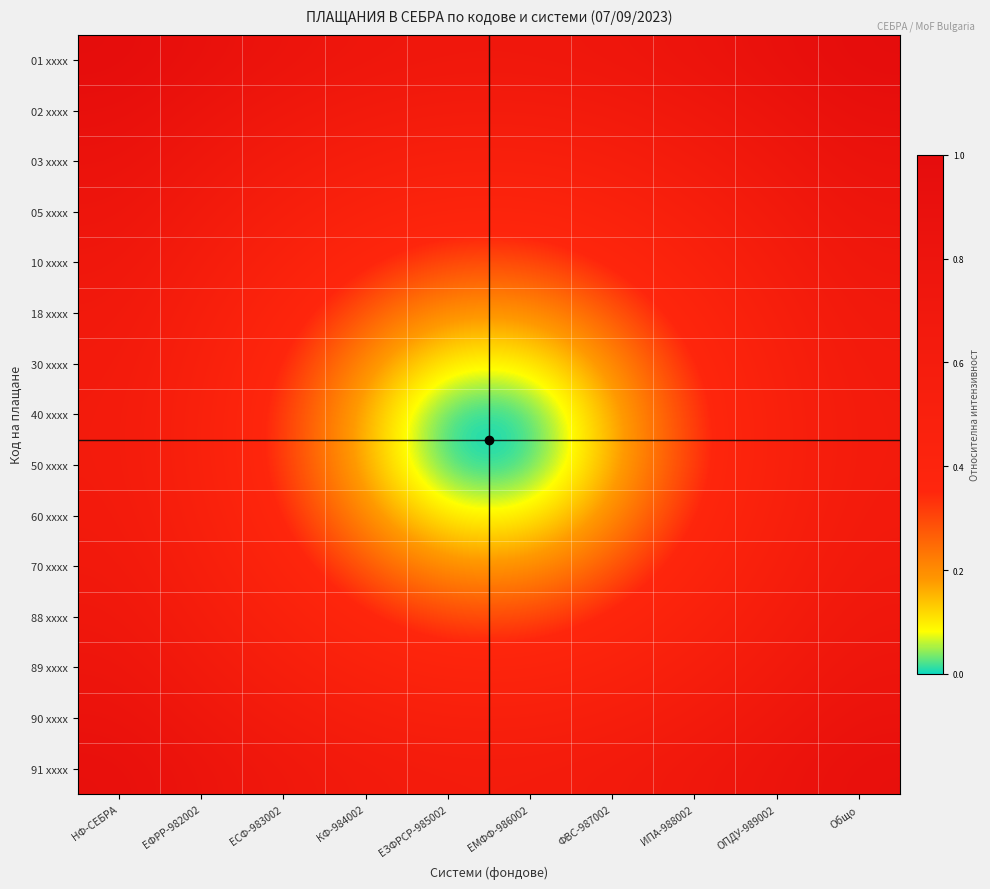

At which category does the chart reach its minimum across all series?

ЕЗФРСР-985002